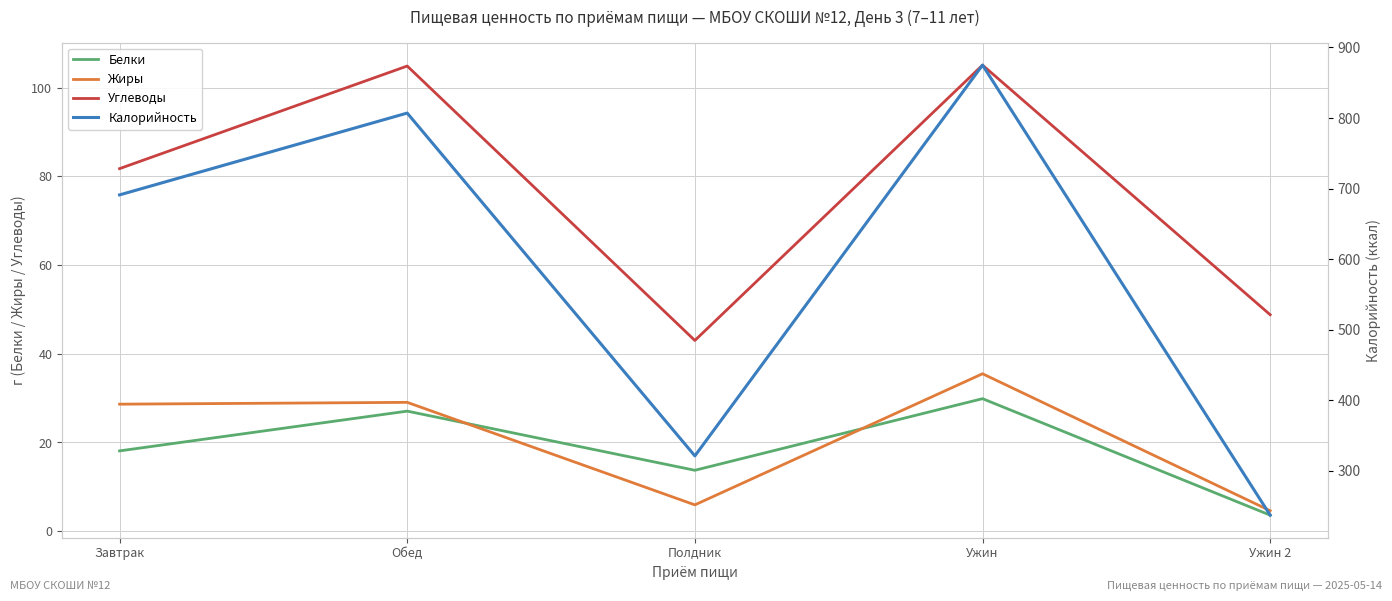

What is the minimum value for Углеводы?

43.0